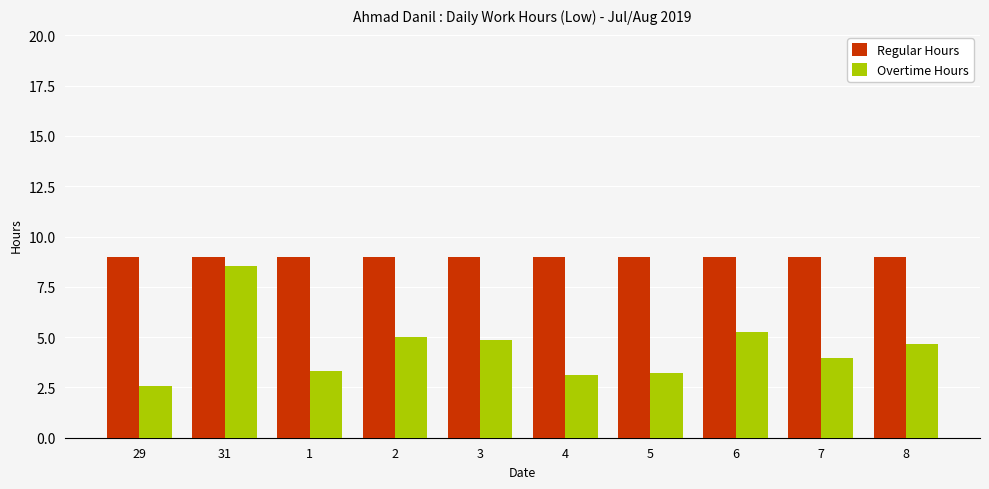

At which category is the sum across all series the highest?

31